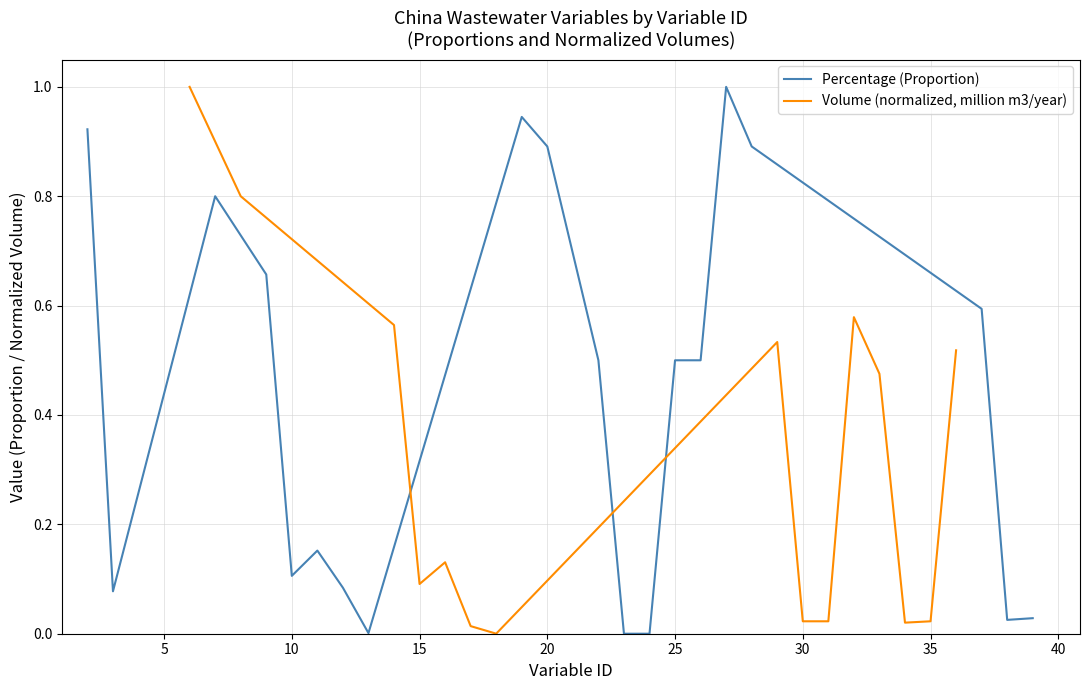

True or false: the data has more than 0 interior local peaks.

True